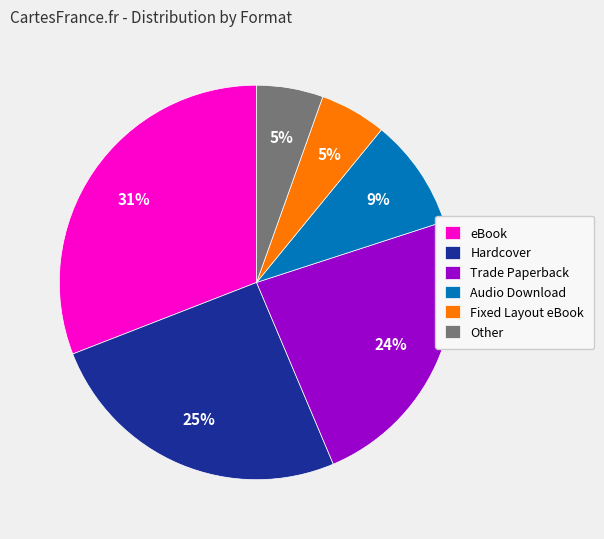

To the nearest percent, what is the combined percentage of Audio Download and eBook?

40%